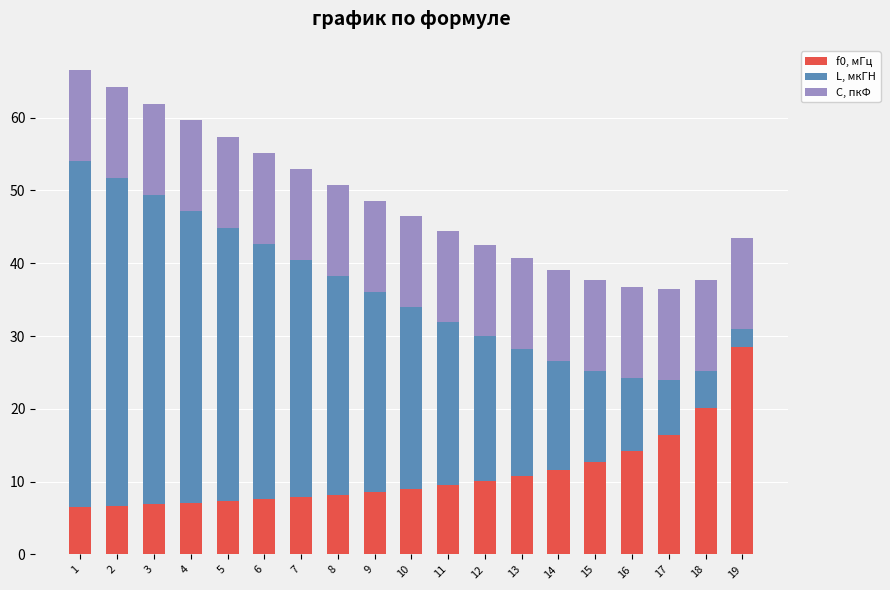

What is the approximate value of f0, мГц at 2?

6.7